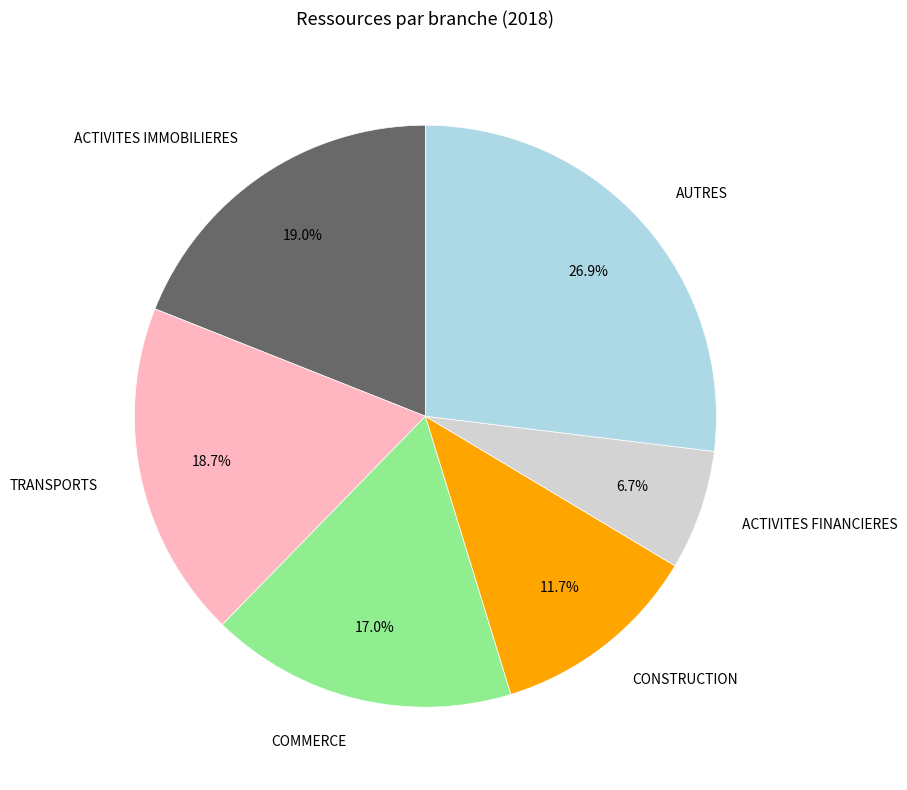

Is there any slice that represents more than half of the pie?

No